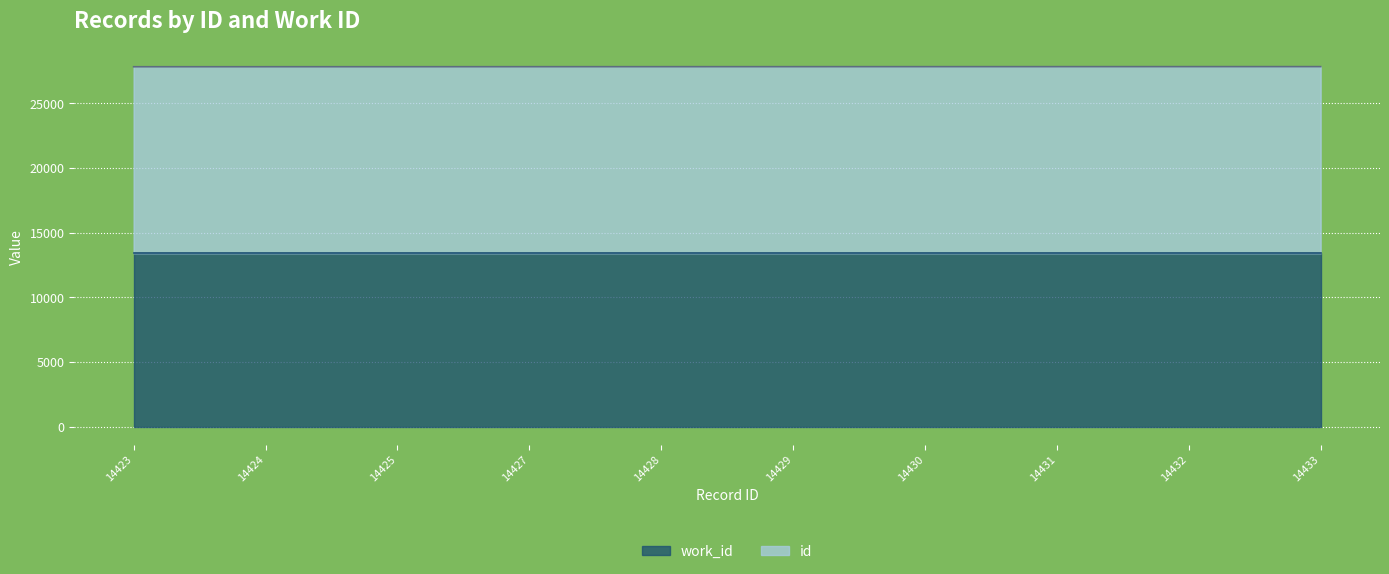

What are all the series names shown in the legend?

work_id, id